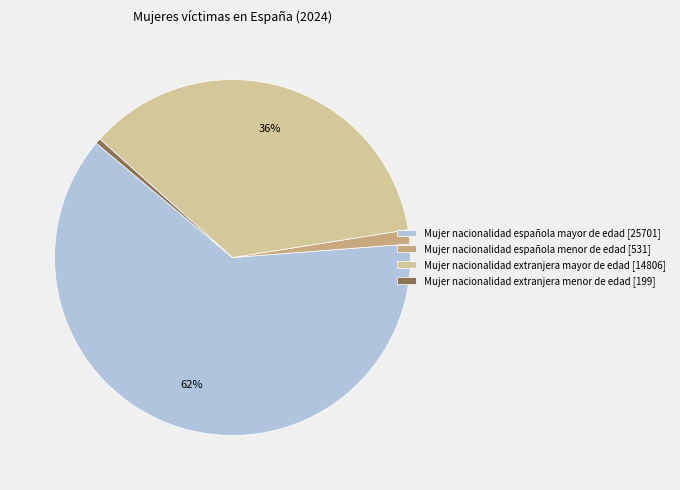

To the nearest percent, what is the average slice percentage?

25%